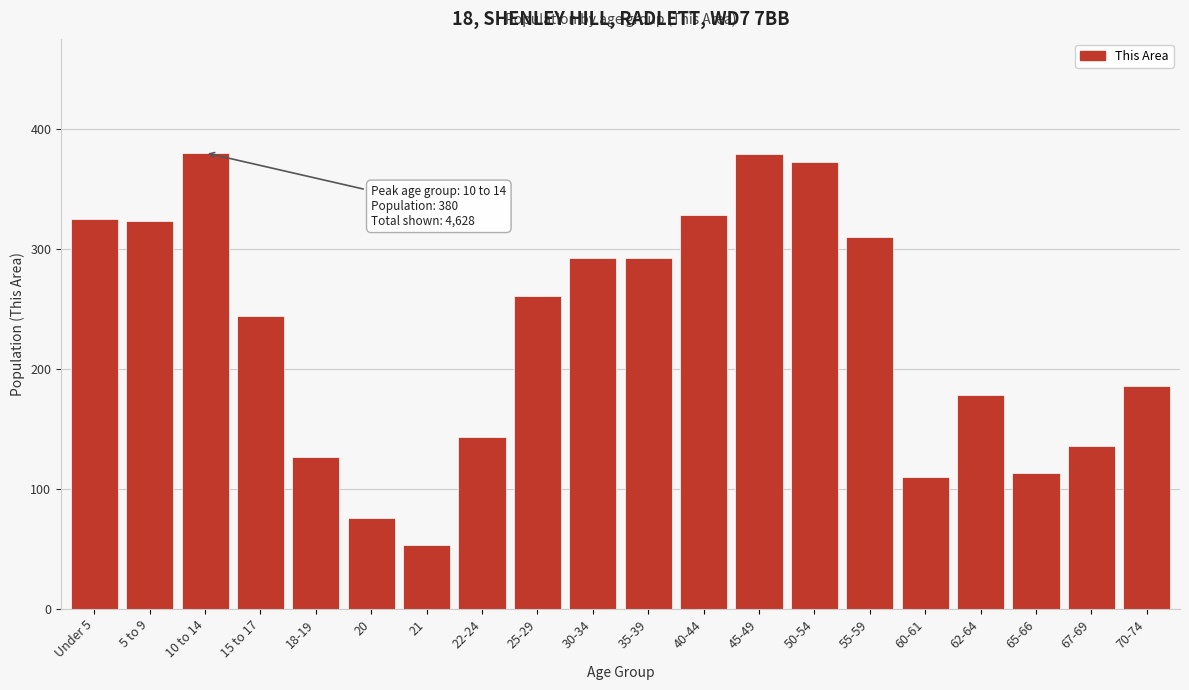

What is the approximate value at 20, to the nearest 5?

75